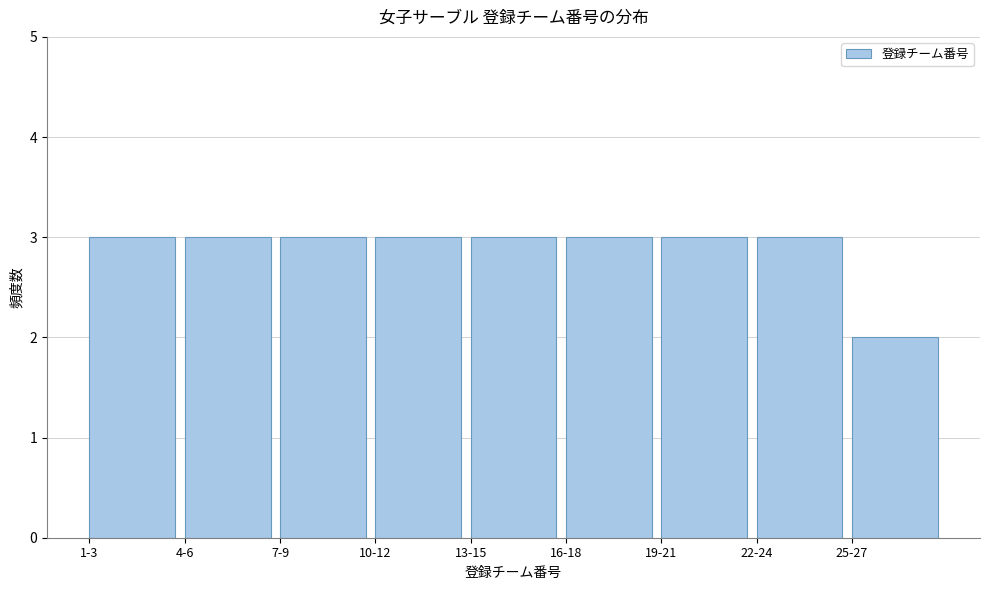

Reading left to right, extract all data points from this chart.

3	3	3	3	3	3	3	3	2